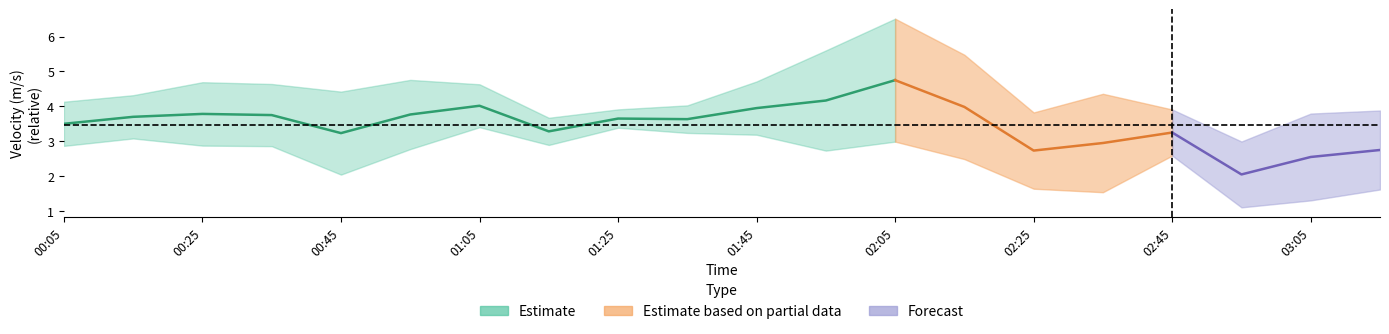

Count the number of categories in the chart.

20